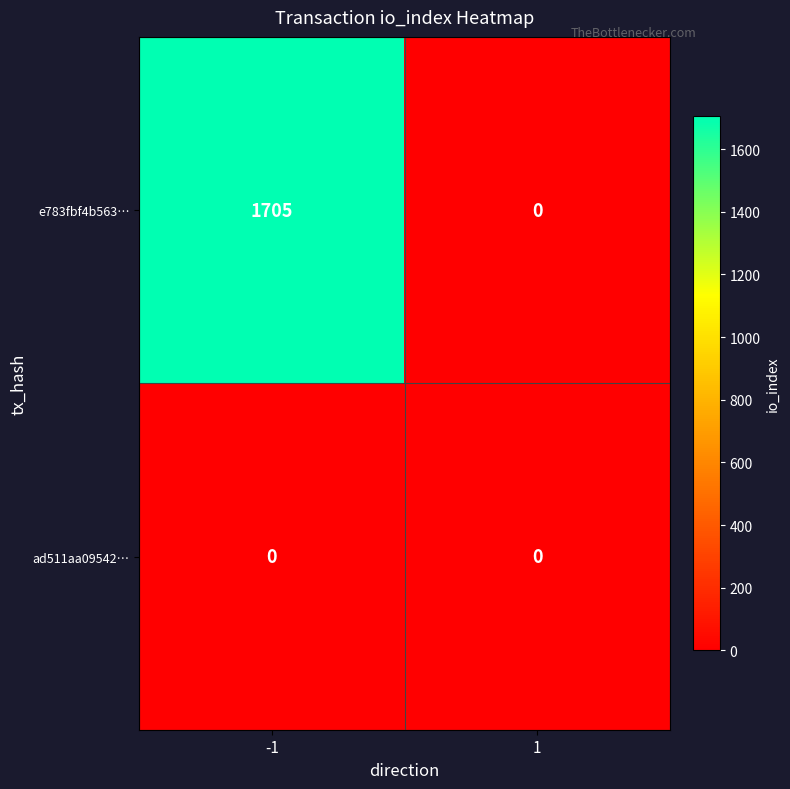

Which label corresponds to the largest value in the chart?

-1